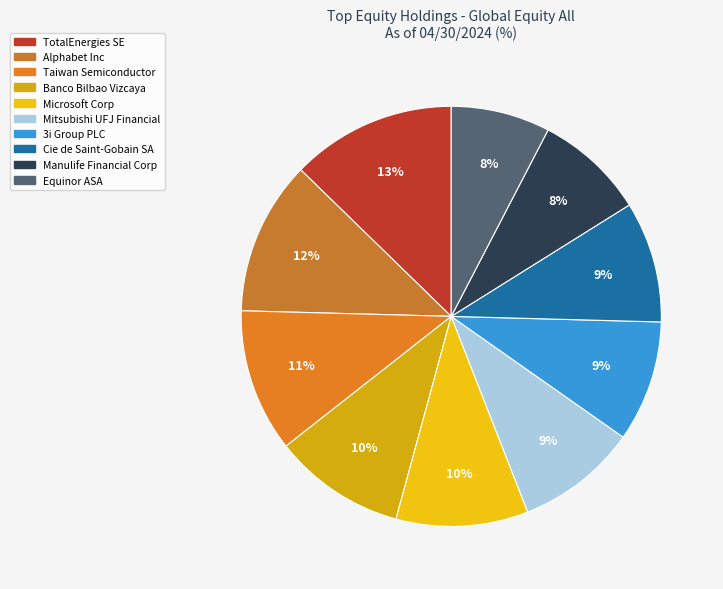

Is there any slice that represents more than half of the pie?

No